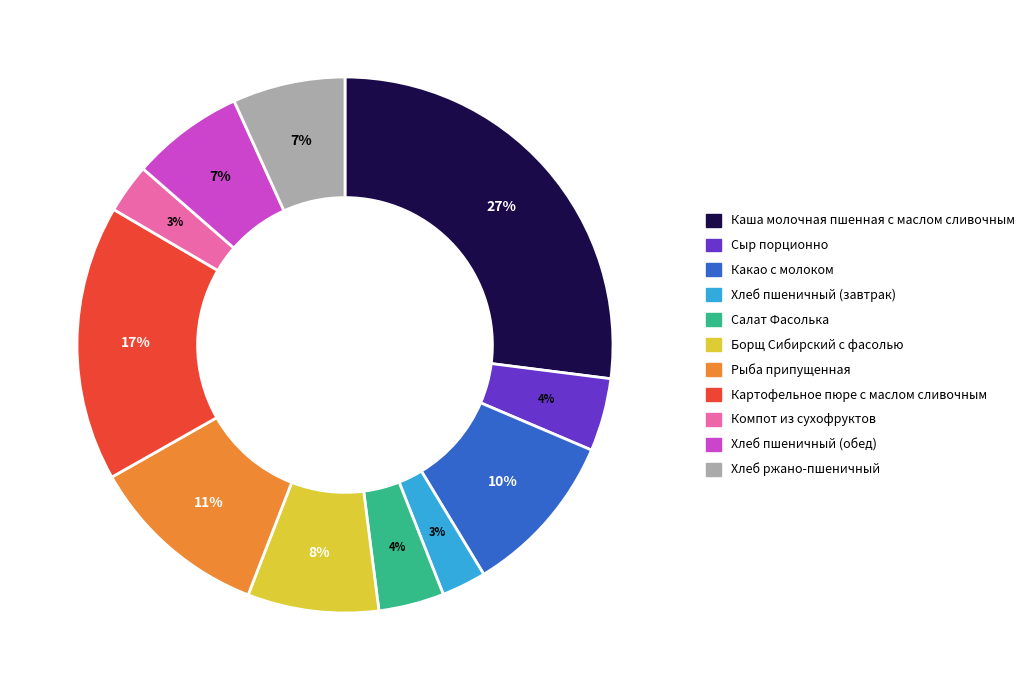

How many slices are in this pie chart?

11